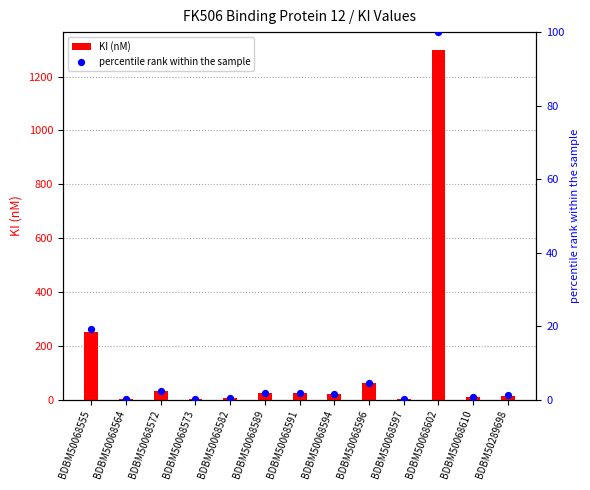

Which series has the largest total across all categories?

KI (nM)